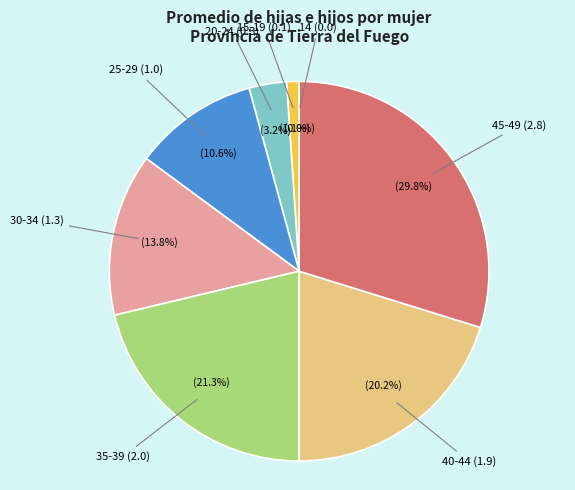

What is the change in value from 14 to 30-34?

+1.3